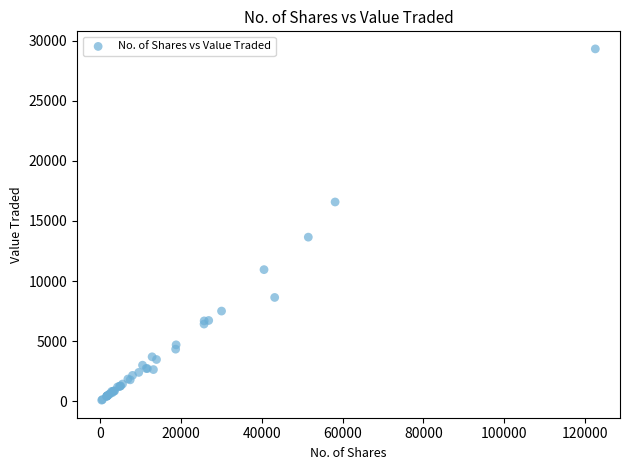

What Y value in the scatter plot is closest to 14706?

13655